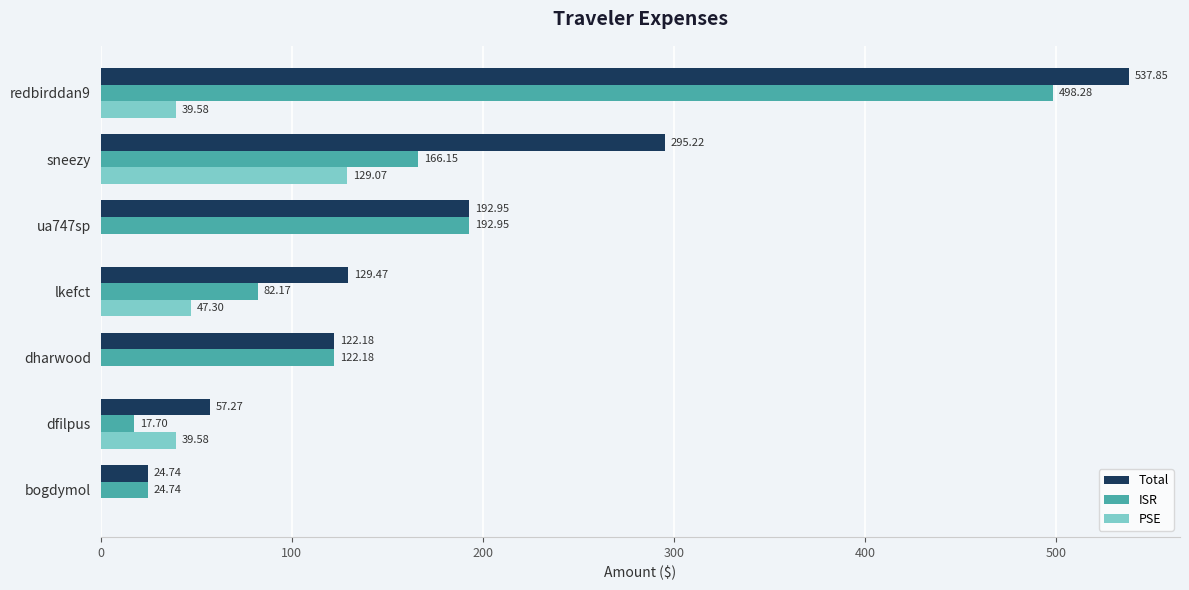

At which label does PSE reach its peak?

sneezy